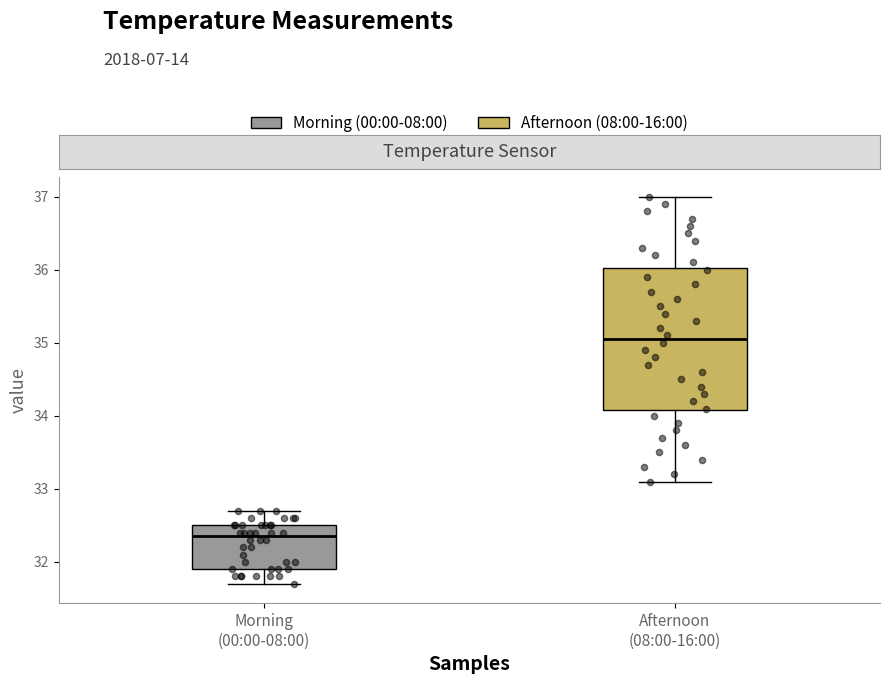

Where is the lower edge of the box for Afternoon (08:00-16:00) on the y-axis? The values are not printed on the chart, so give them approximately, as read against the axis.

34.1